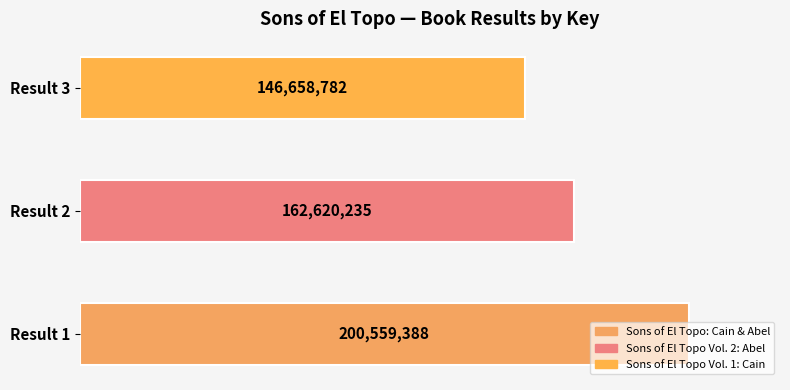

What is the smallest value displayed?

146658782